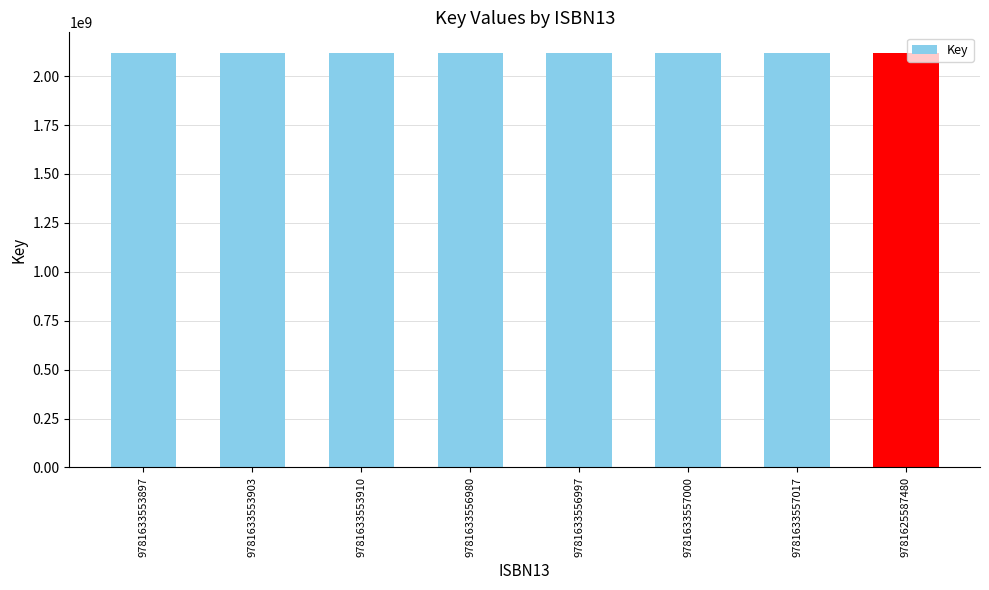

What is the difference between the maximum and minimum values?

3281